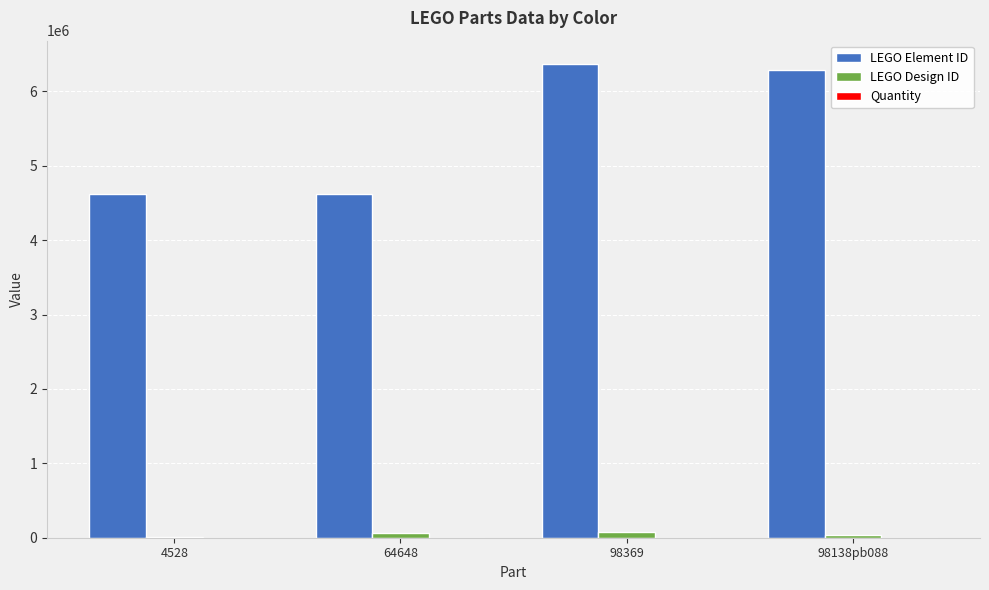

What is the total value across all series at 64648?

4688130